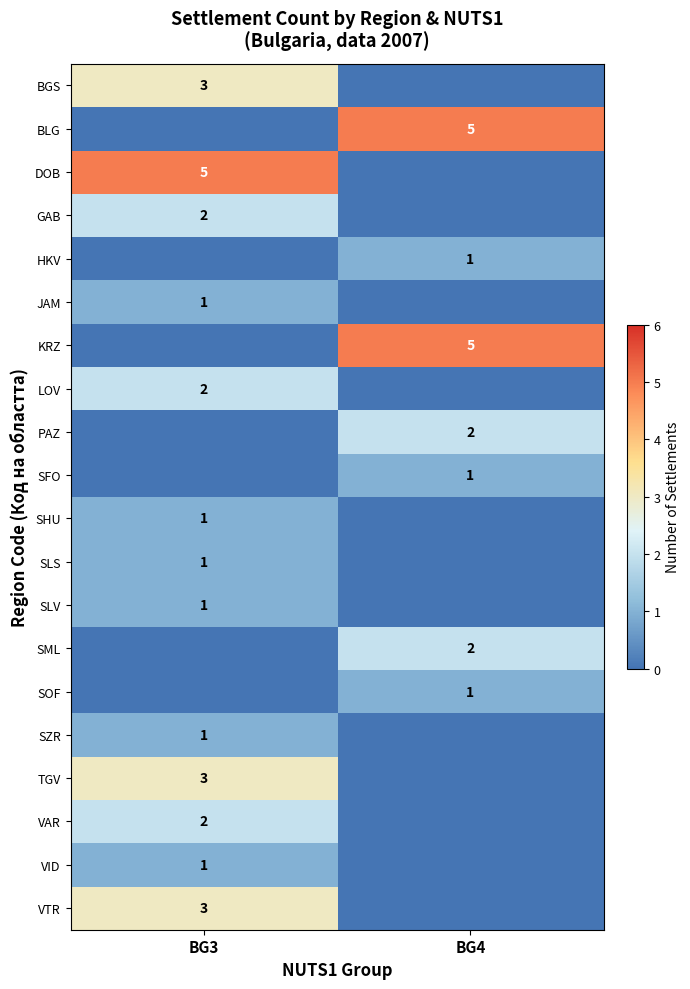

At which category is the sum across all series the highest?

BG3